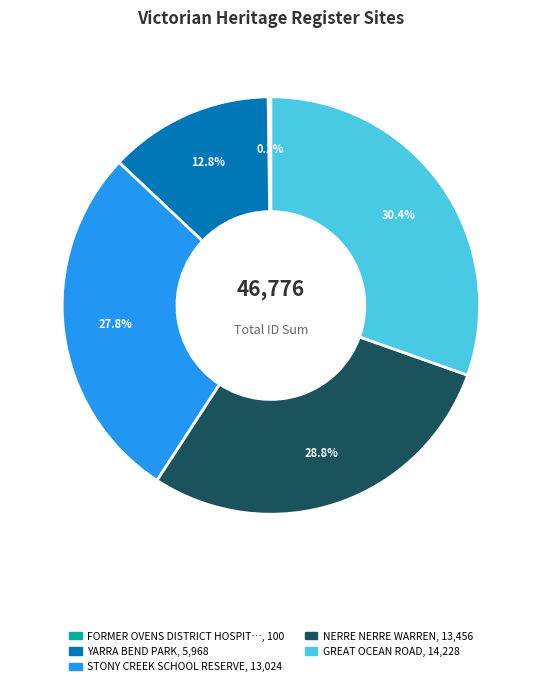

Is there a majority slice in this chart?

No